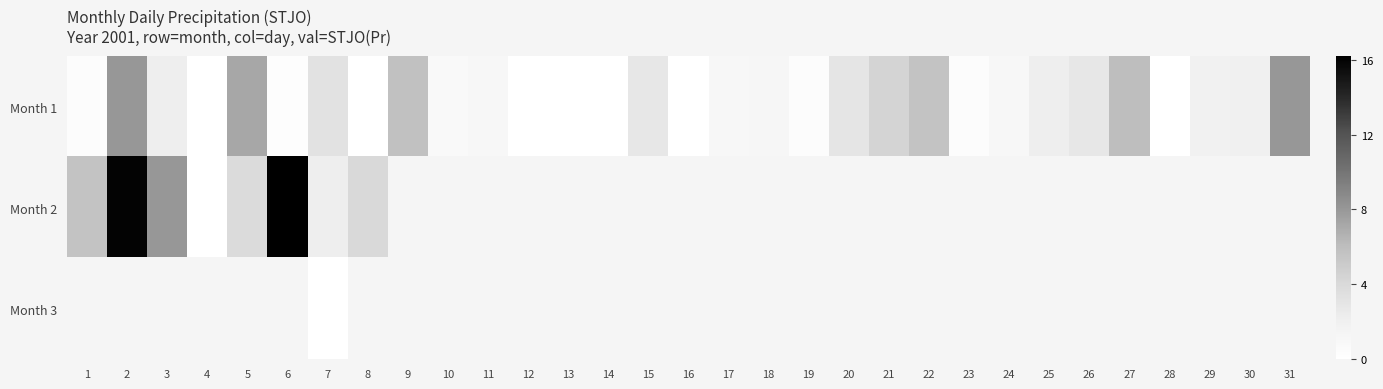

At 5, list the series in order from largest to smallest.

Month 1, Month 2, Month 3